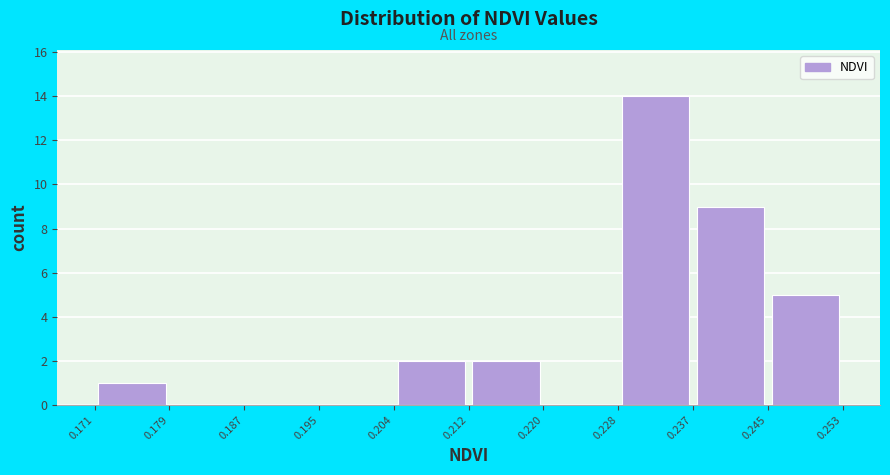

How tall is the bar that spans 0.204 to 0.212 on the x-axis? The values are not printed on the chart, so give them approximately, as read against the axis.

2